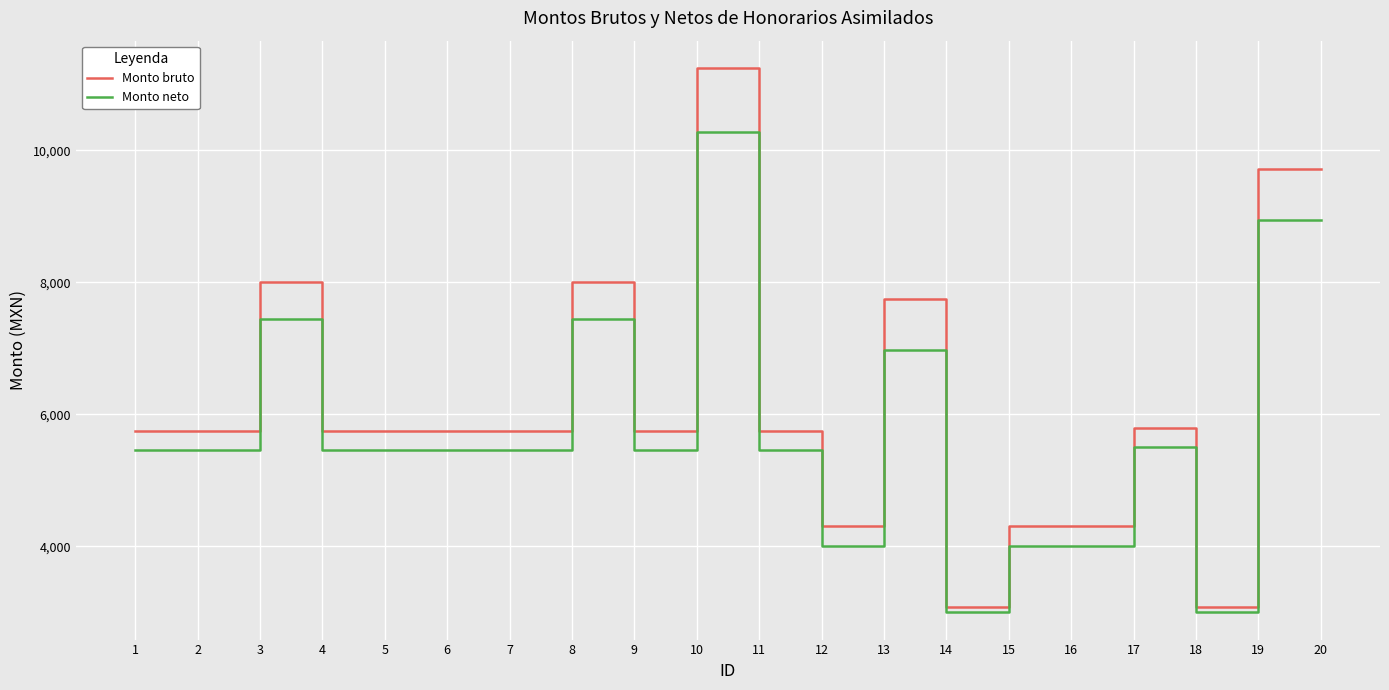

What is the sum of the Monto neto values at 16 and 8?

11438.1